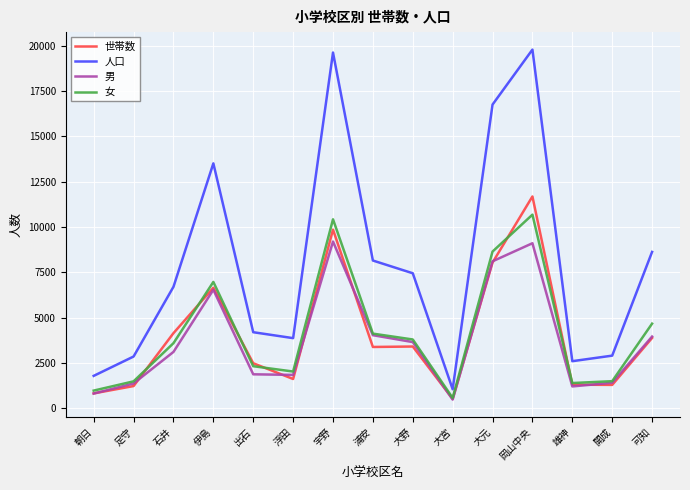

The 人口 series shows 7449 at 大野. True or false?

True